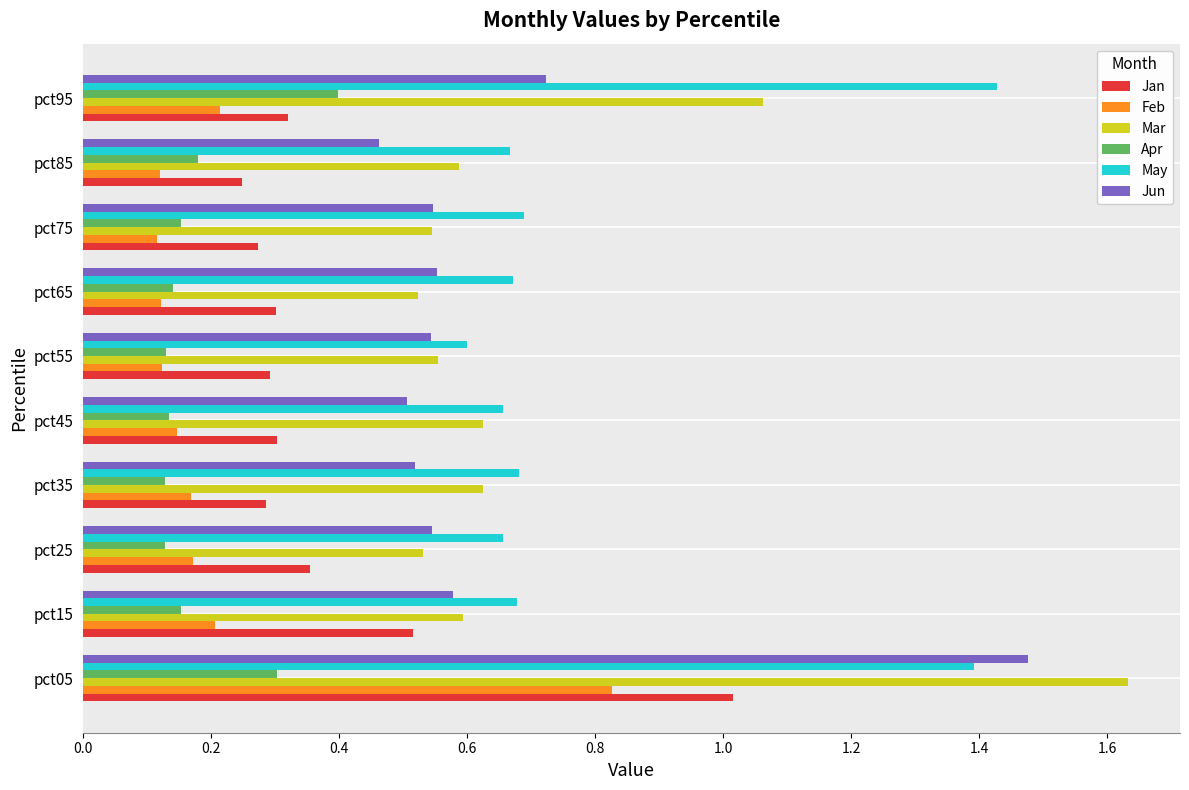

What is the sum of all Jan values?

3.9